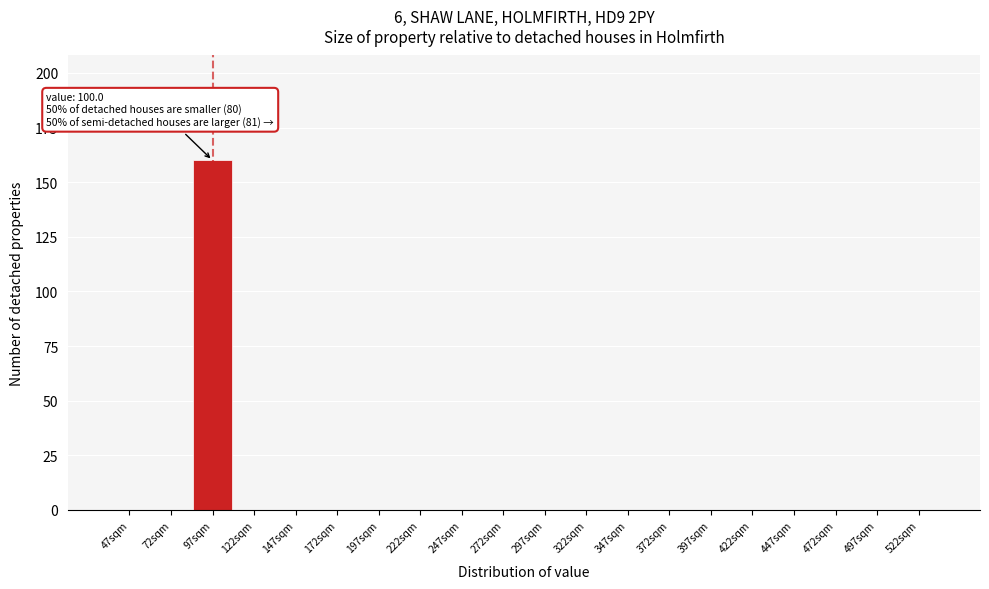

Reading left to right, extract all data points from this chart.

47sqm=0	72sqm=0	97sqm=160	122sqm=0	147sqm=0	172sqm=0	197sqm=0	222sqm=0	247sqm=0	272sqm=0	297sqm=0	322sqm=0	347sqm=0	372sqm=0	397sqm=0	422sqm=0	447sqm=0	472sqm=0	497sqm=0	522sqm=0